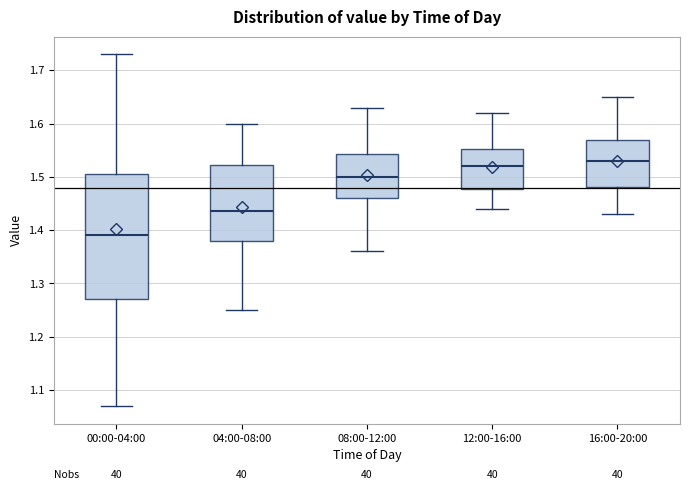

Where does the lower whisker of the box for 00:00-04:00 end on the y-axis? The values are not printed on the chart, so give them approximately, as read against the axis.

1.07